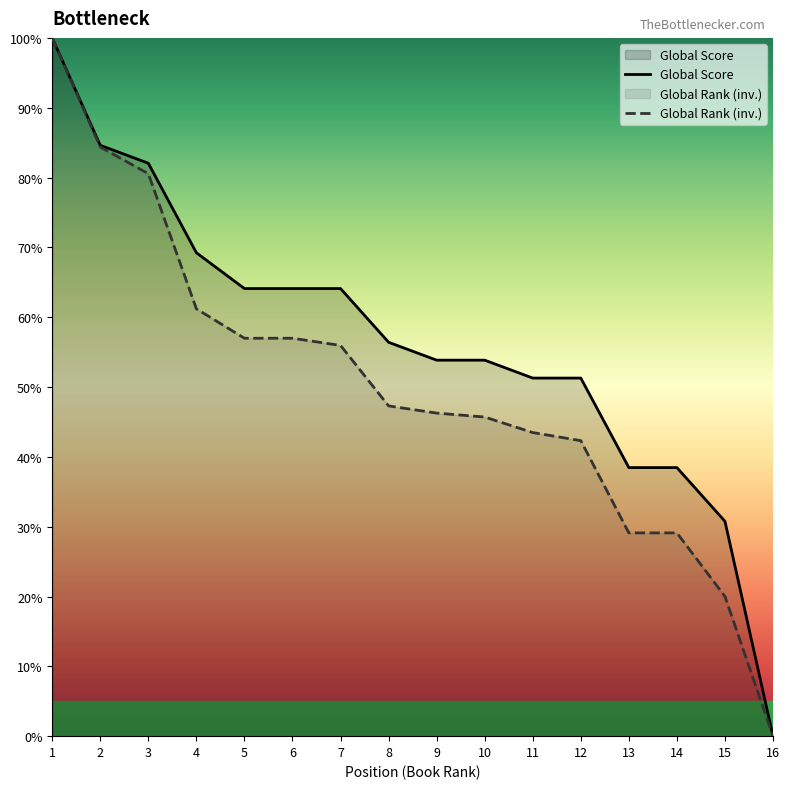

True or false: Global Score and Global Rank (normalized) intersect in this chart.

False